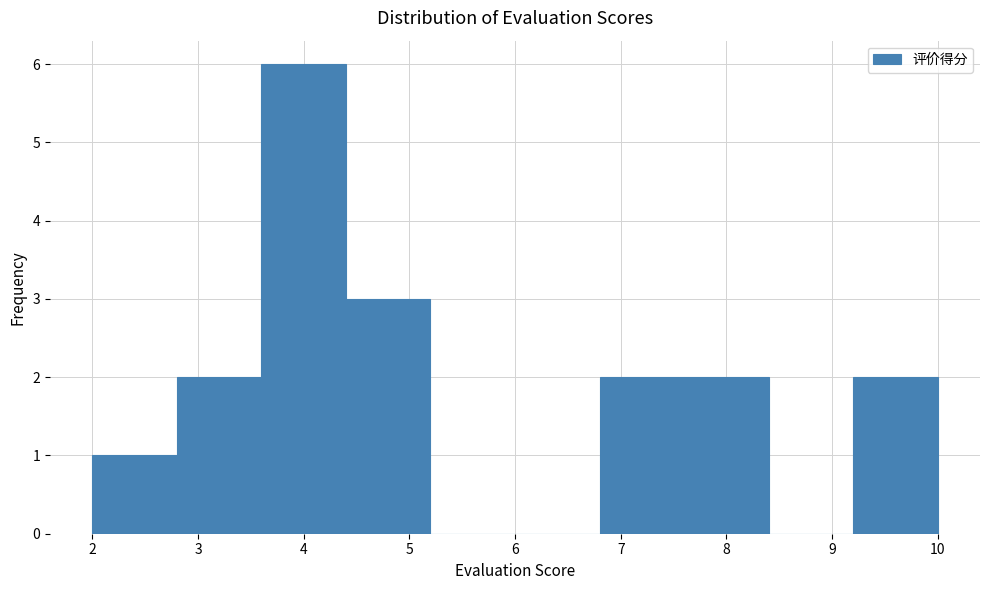

Reading left to right, list every bar in this chart as the range it spans on the x-axis followed by its height. The values are not printed on the chart, so give them approximately, as read against the axis.

2.0 to 2.8: 1
2.8 to 3.6: 2
3.6 to 4.4: 6
4.4 to 5.2: 3
5.2 to 6.0: 0
6.0 to 6.8: 0
6.8 to 7.6: 2
7.6 to 8.4: 2
8.4 to 9.2: 0
9.2 to 10.0: 2